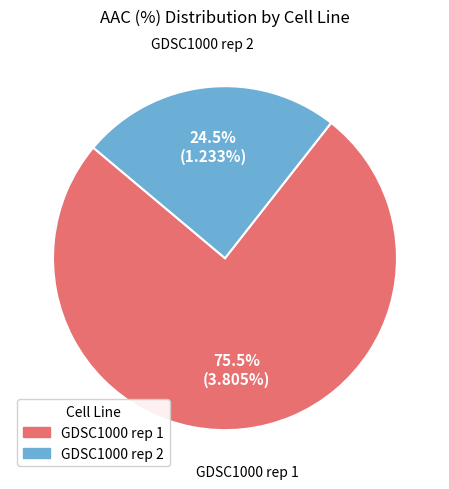

To the nearest percent, what is the combined percentage of GDSC1000 rep 2 and GDSC1000 rep 1?

100%